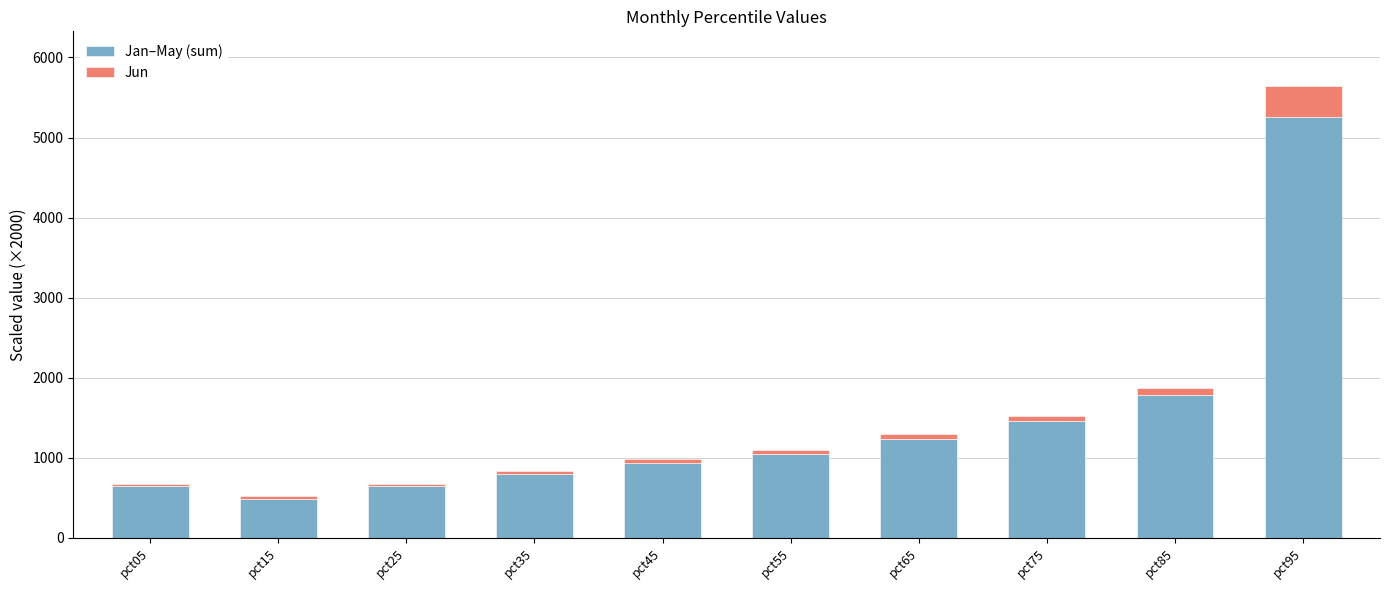

What is the difference between the second highest and second lowest values in the Jan–May (sum) series?

1143.0